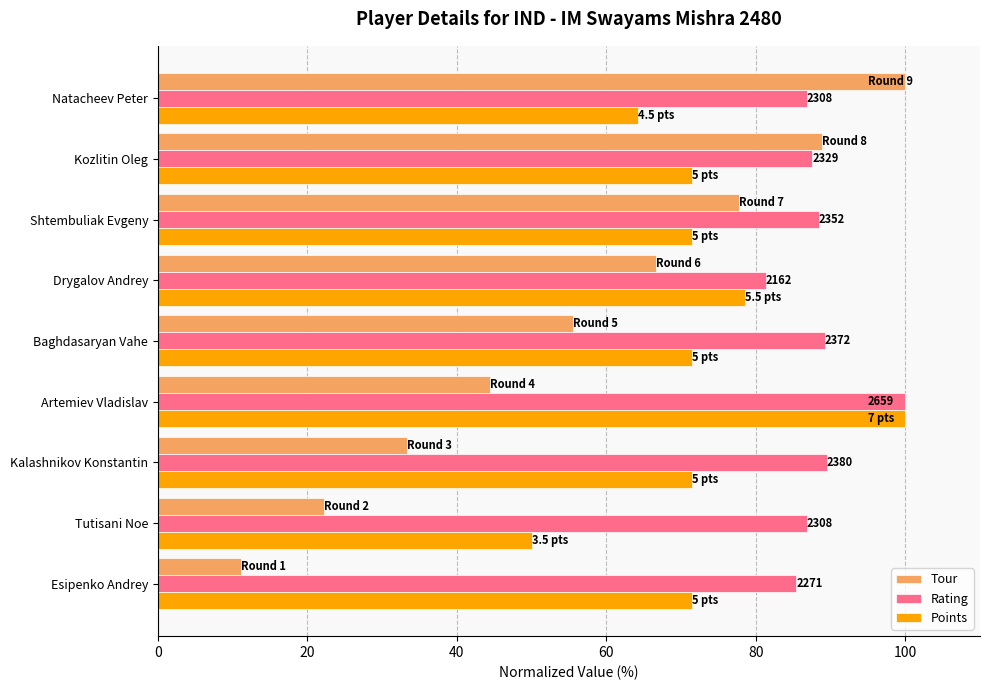

At which label does Rating reach its minimum?

Drygalov Andrey